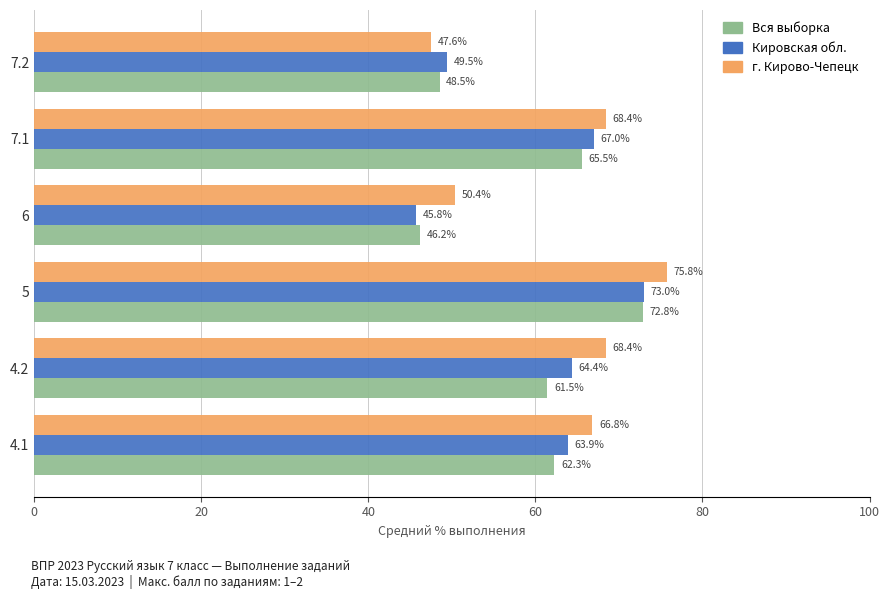

List the series in order of their peak value, highest first.

г. Кирово-Чепецк, Кировская обл., Вся выборка